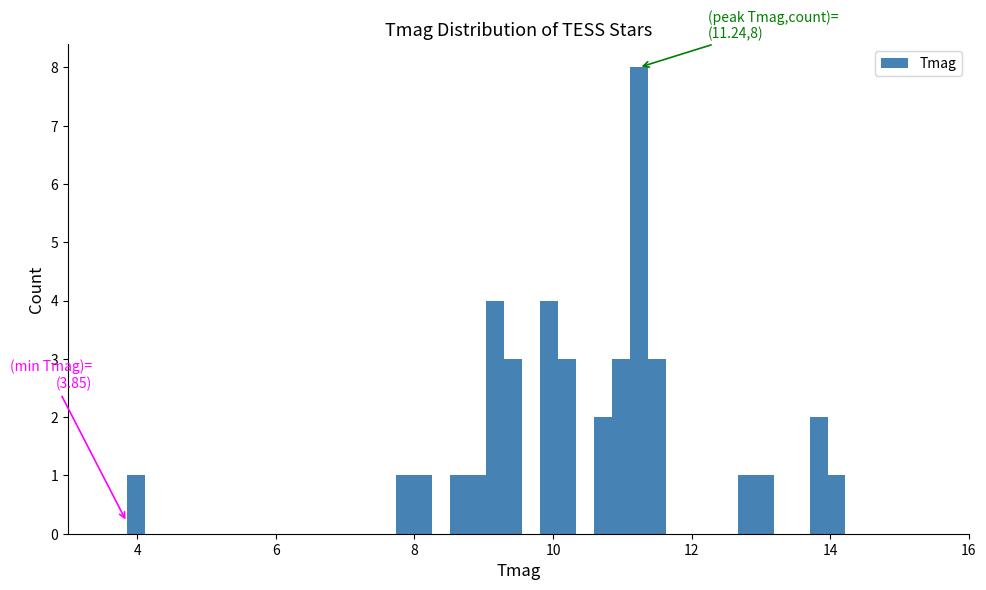

Around what value on the x-axis is the tallest bar? Give the approximate position of its centre, as read against the axis.

11.2